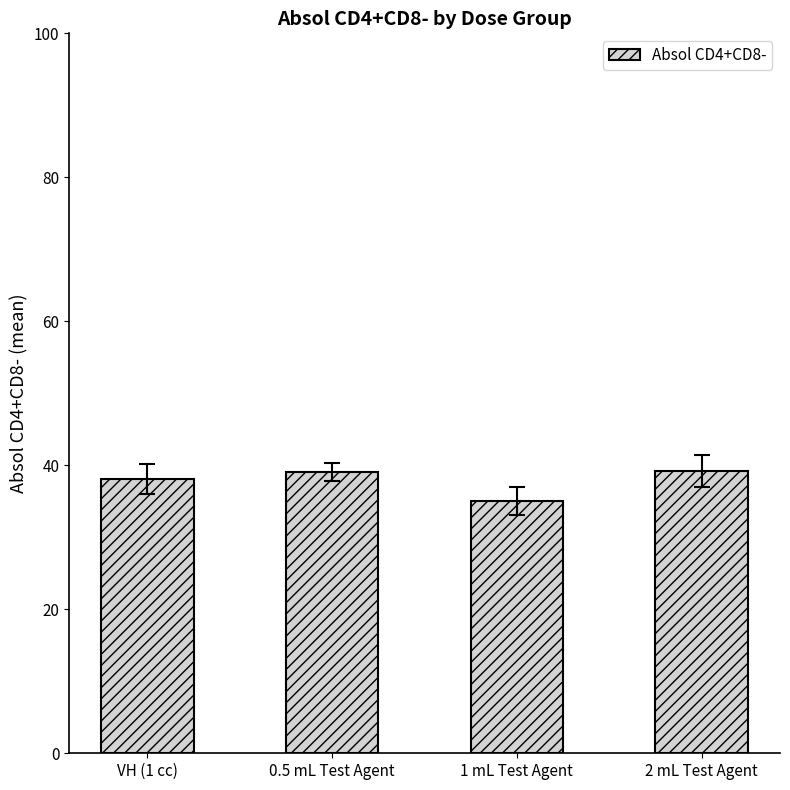

Between 2 mL Test Agent and VH (1 cc), which is larger?

2 mL Test Agent